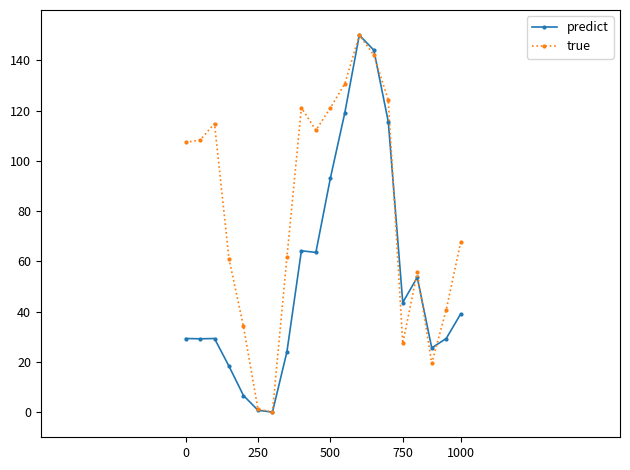

What is the value of the true point at the 5th from the left?

34.1